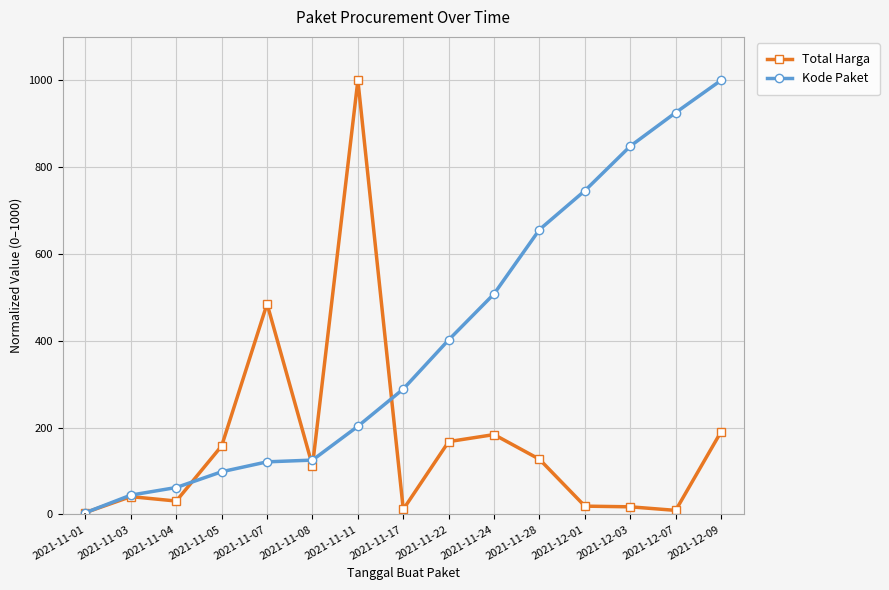

What is the label of the 3rd point from the left?

2021-11-04